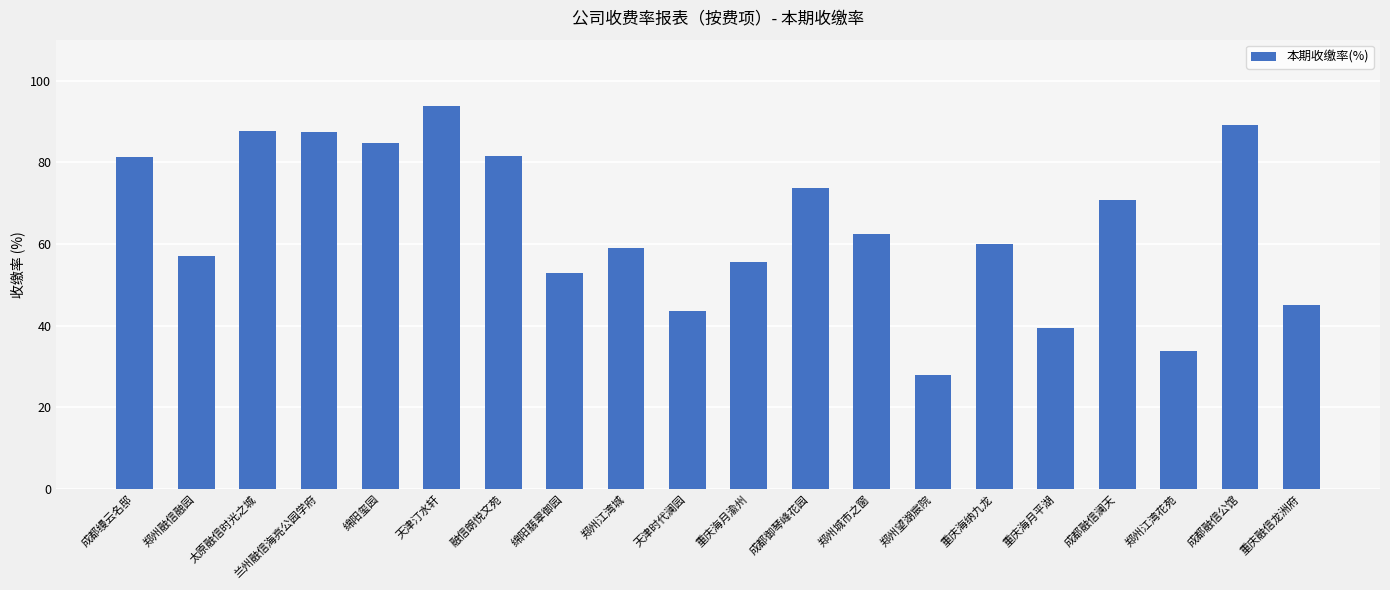

What is the difference between the values at 郑州城市之窗 and 重庆海月渝州?

6.8